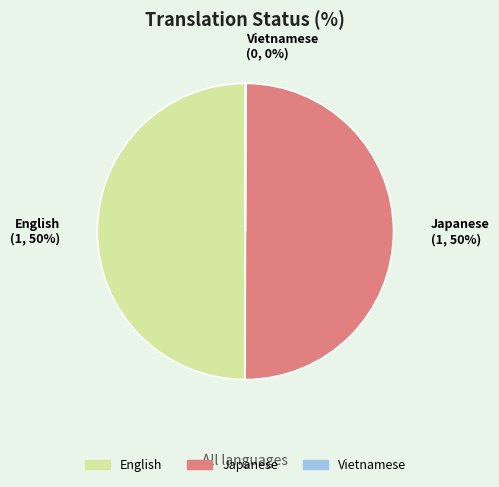

To the nearest percent, what is the combined percentage of Japanese and English?

100%